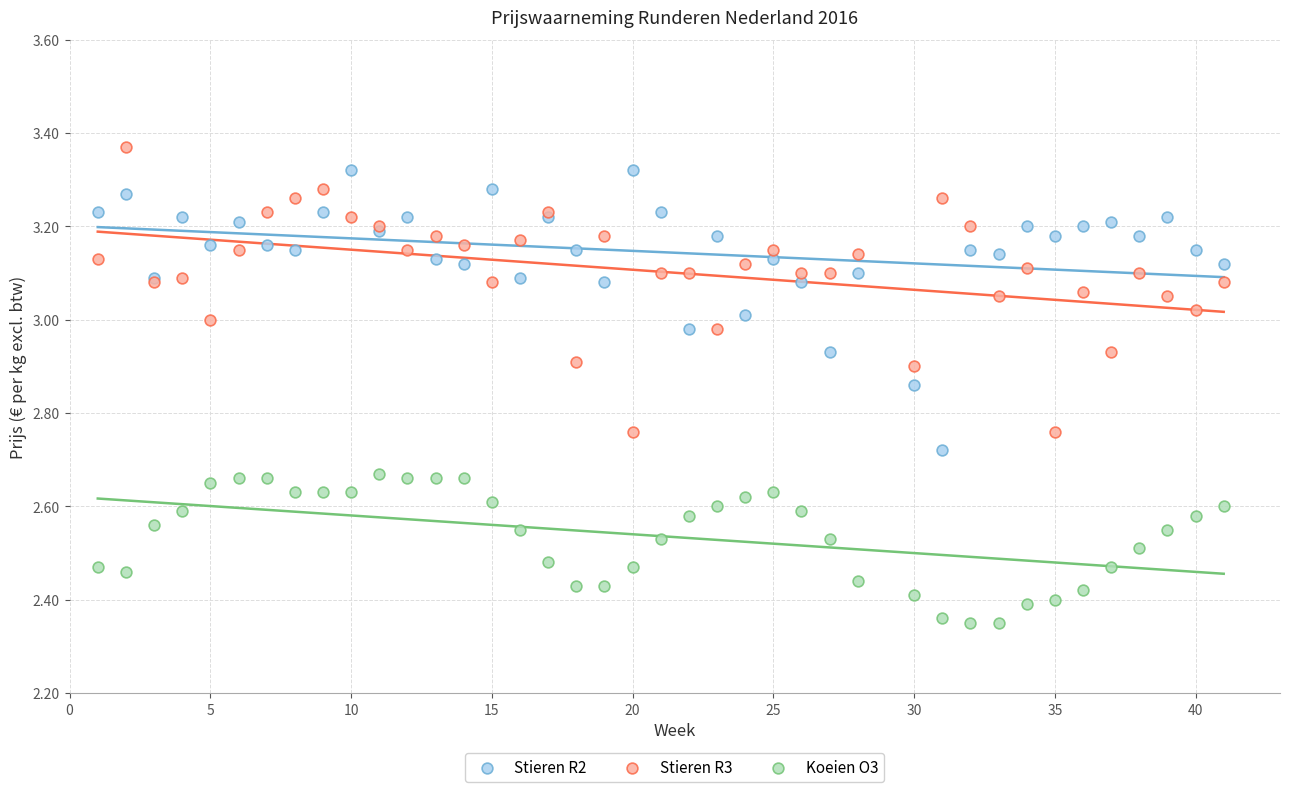

Which series reaches the minimum Y coordinate?

Koeien O3